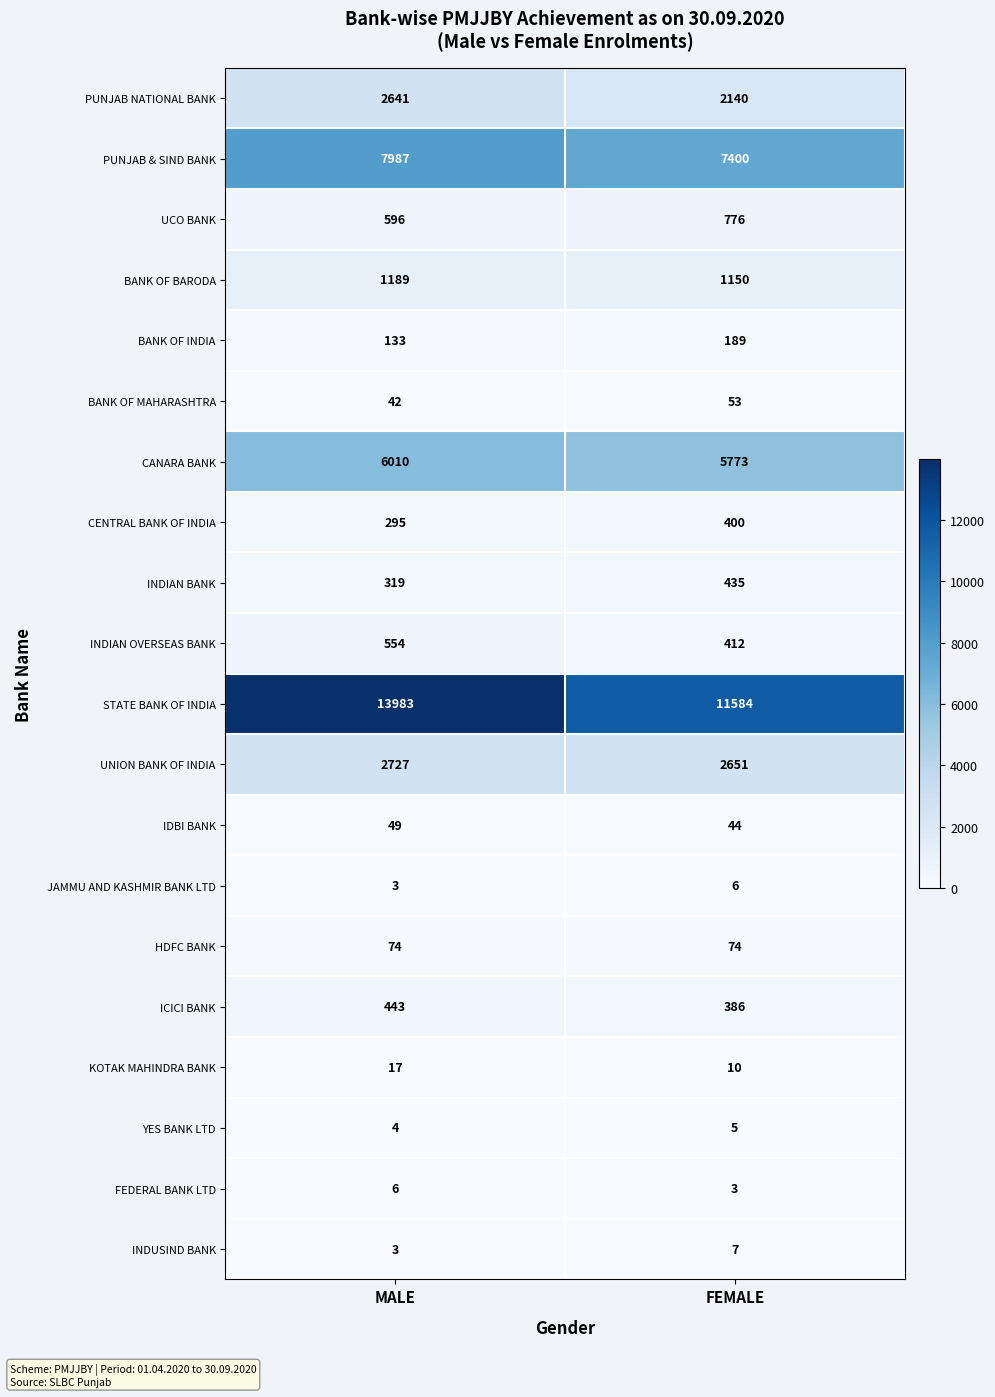

What is the difference between the maximum and minimum values in the JAMMU AND KASHMIR BANK LTD series?

3